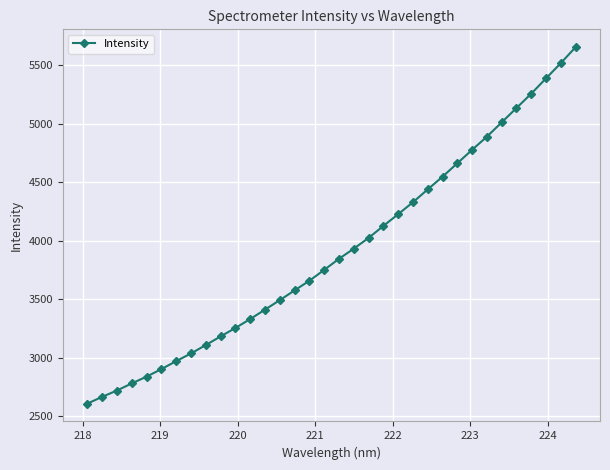

What is the value of the 34th point from the left?

5653.6